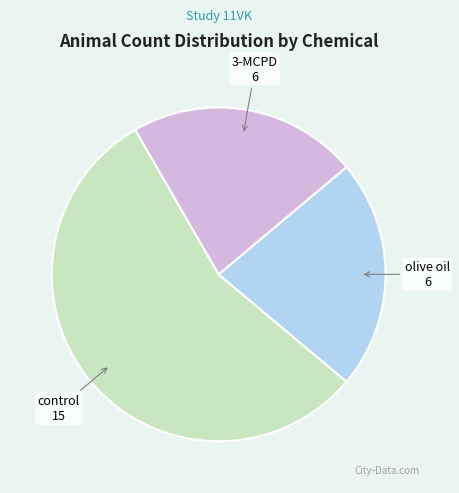

Does any single category account for the majority?

Yes